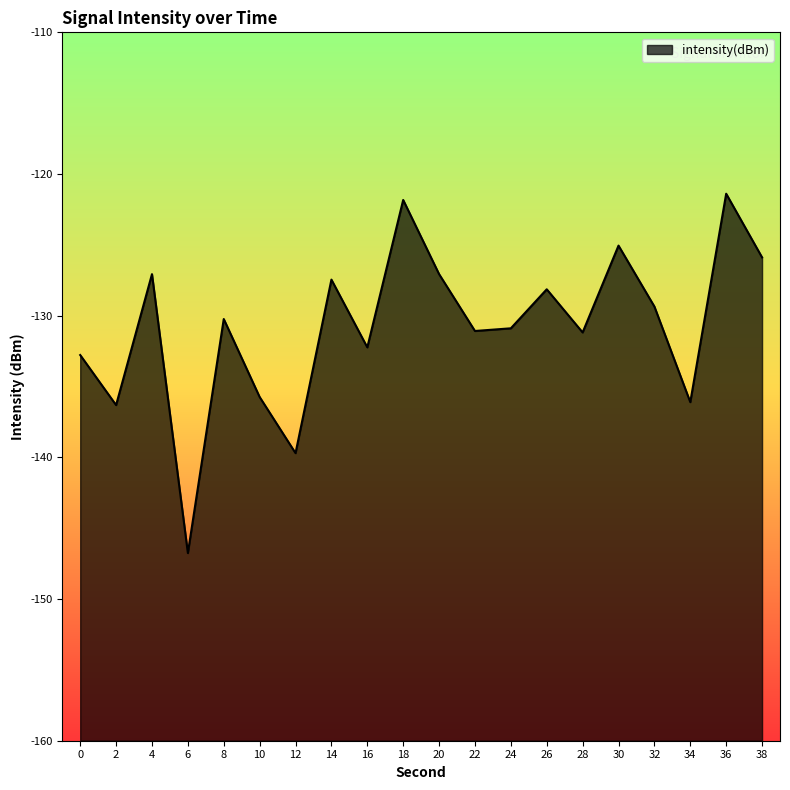

What is the average value?

-130.8